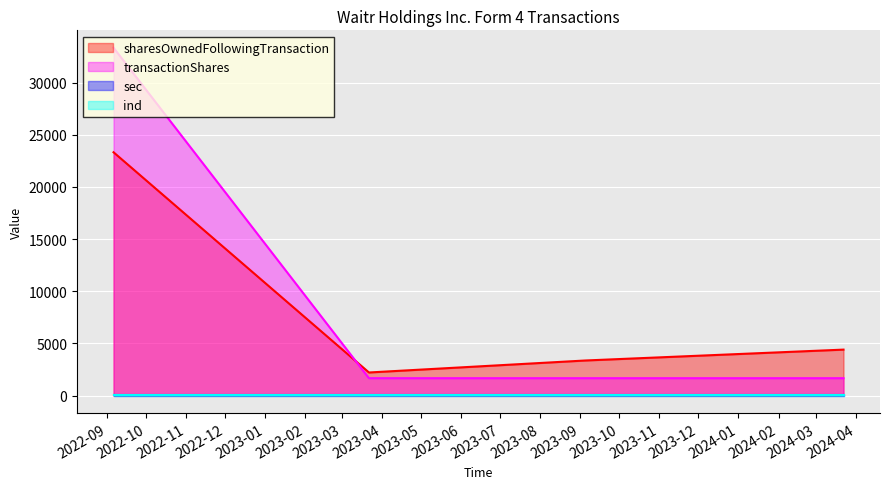

True or false: ind and sec intersect in this chart.

False